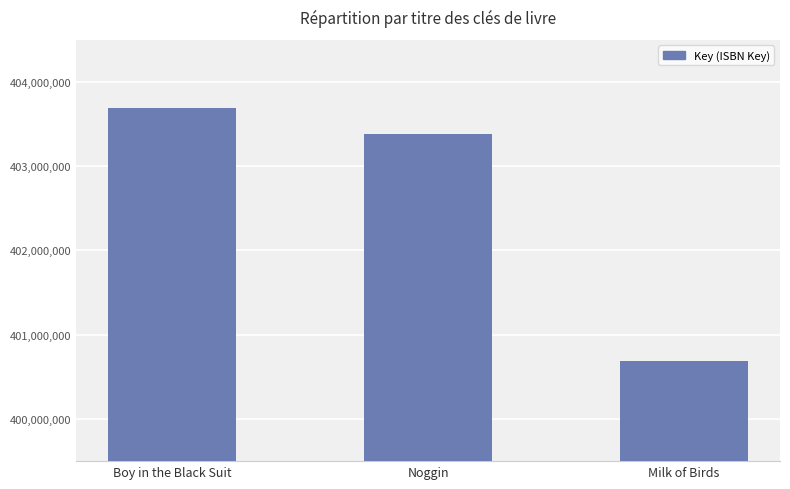

What position from the left is Milk of Birds?

3